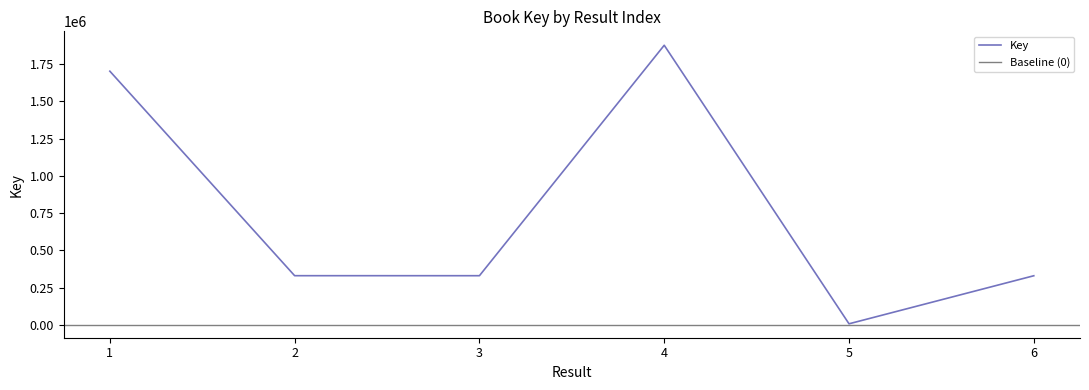

Is it true that the value at 2 is 330507?

True